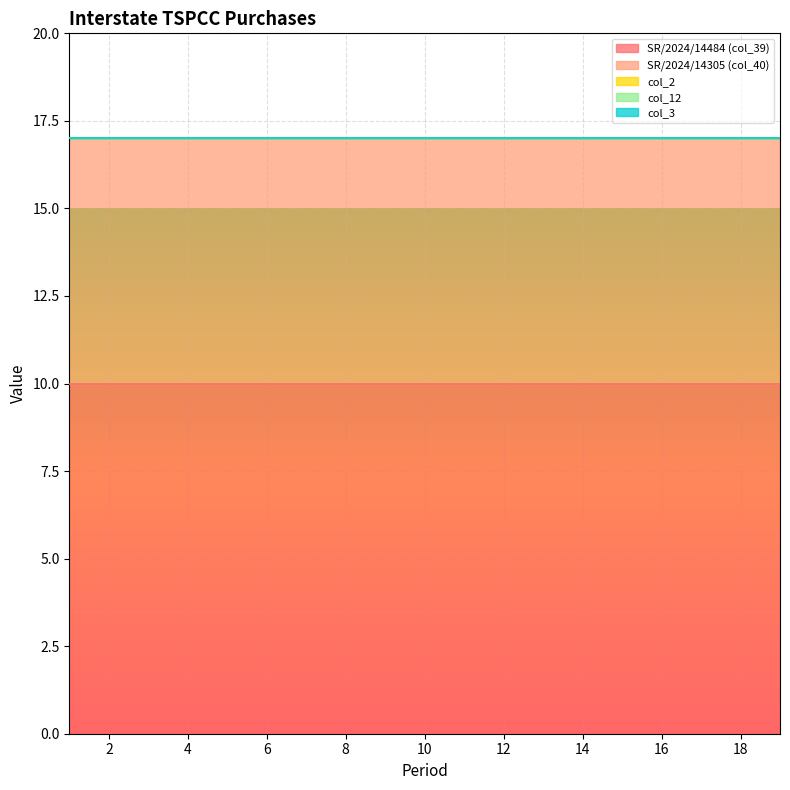

Count the number of data series in this chart.

5